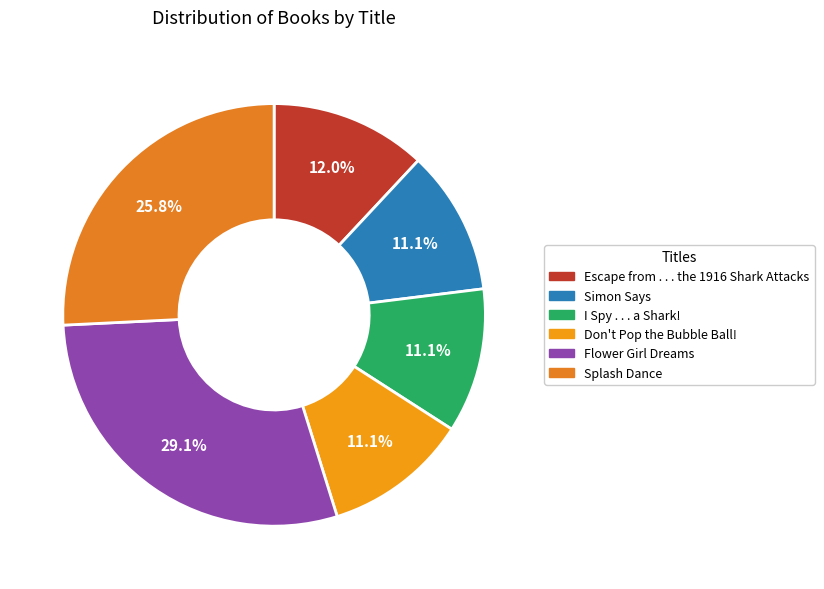

Is it true that I Spy . . . a Shark! is 20% of the pie?

False